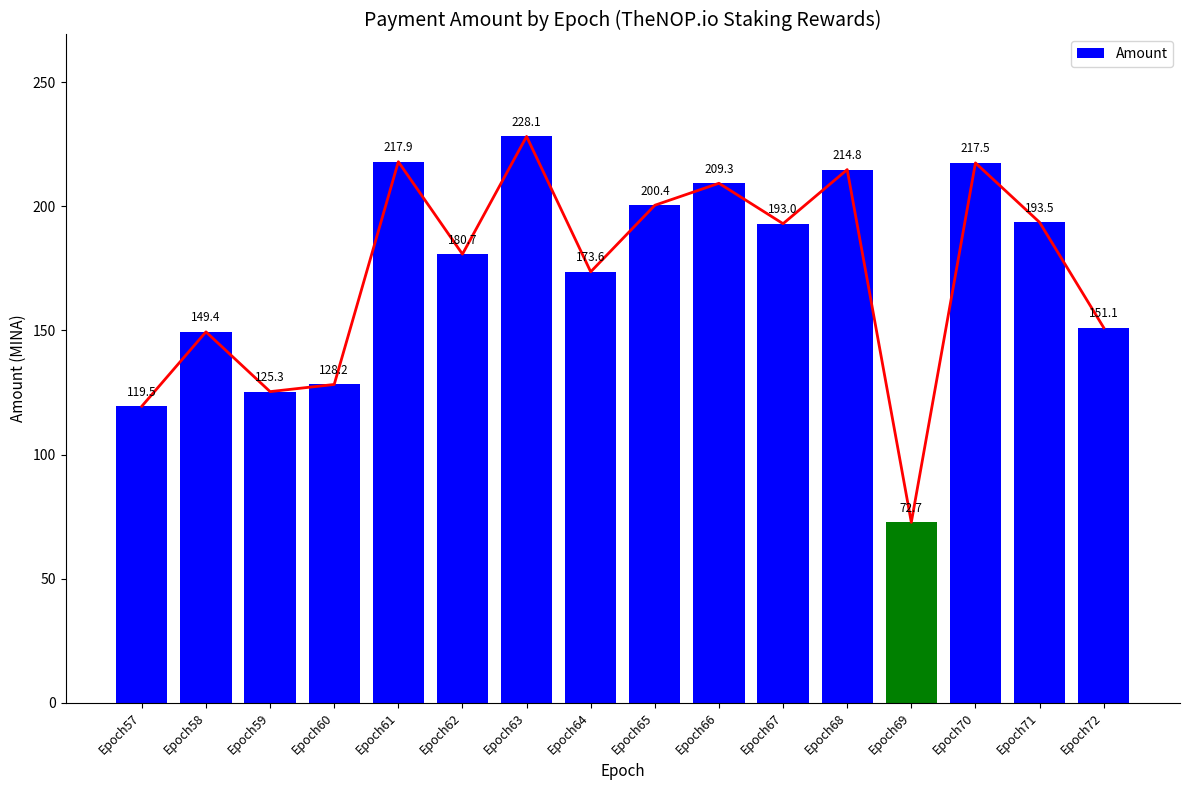

Where is the data nearest to the value 150?

Epoch58